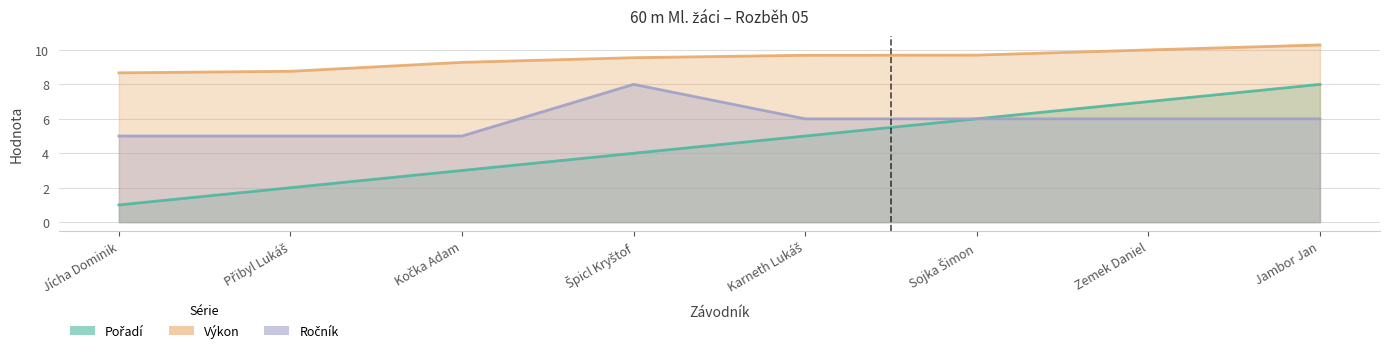

Reading left to right, list all the values displayed in this chart.

Pořadí: 1.0	2.0	3.0	4.0	5.0	6.0	7.0	8.0
Výkon: 8.7	8.8	9.3	9.6	9.7	9.7	10.0	10.3
Ročník: 5.0	5.0	5.0	8.0	6.0	6.0	6.0	6.0